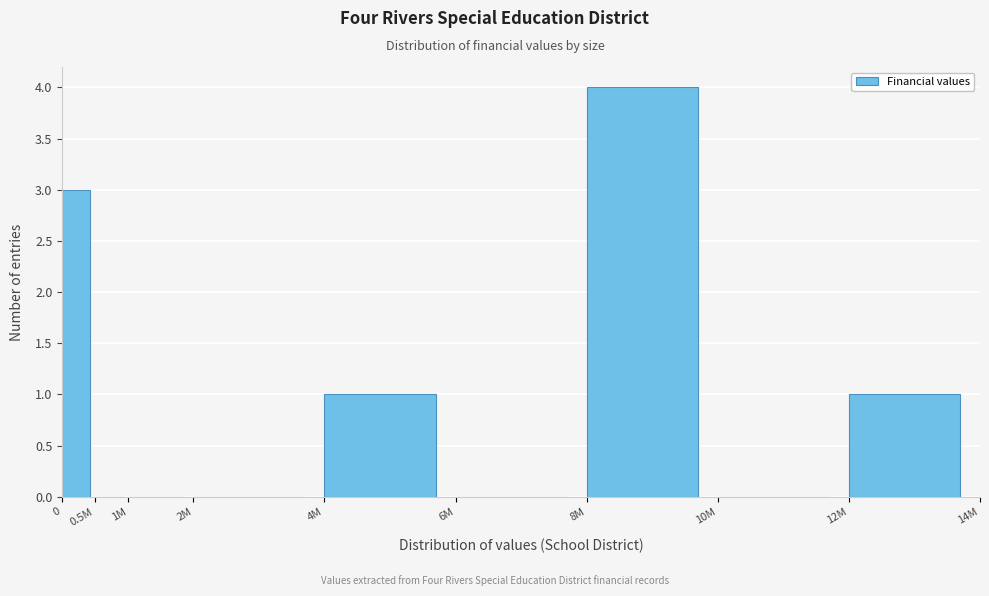

Reading left to right, transcribe all the data shown in this chart.

0=3	0.5M=0	1M=0	2M=0	4M=1	6M=0	8M=4	10M=0	12M=1